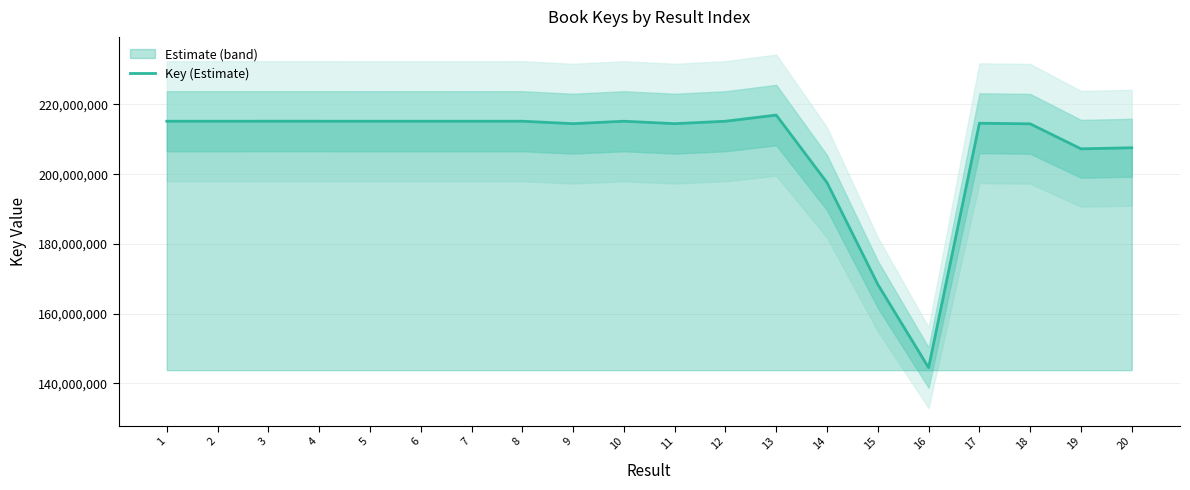

What is the change in value from 6 to 13?

+1755215